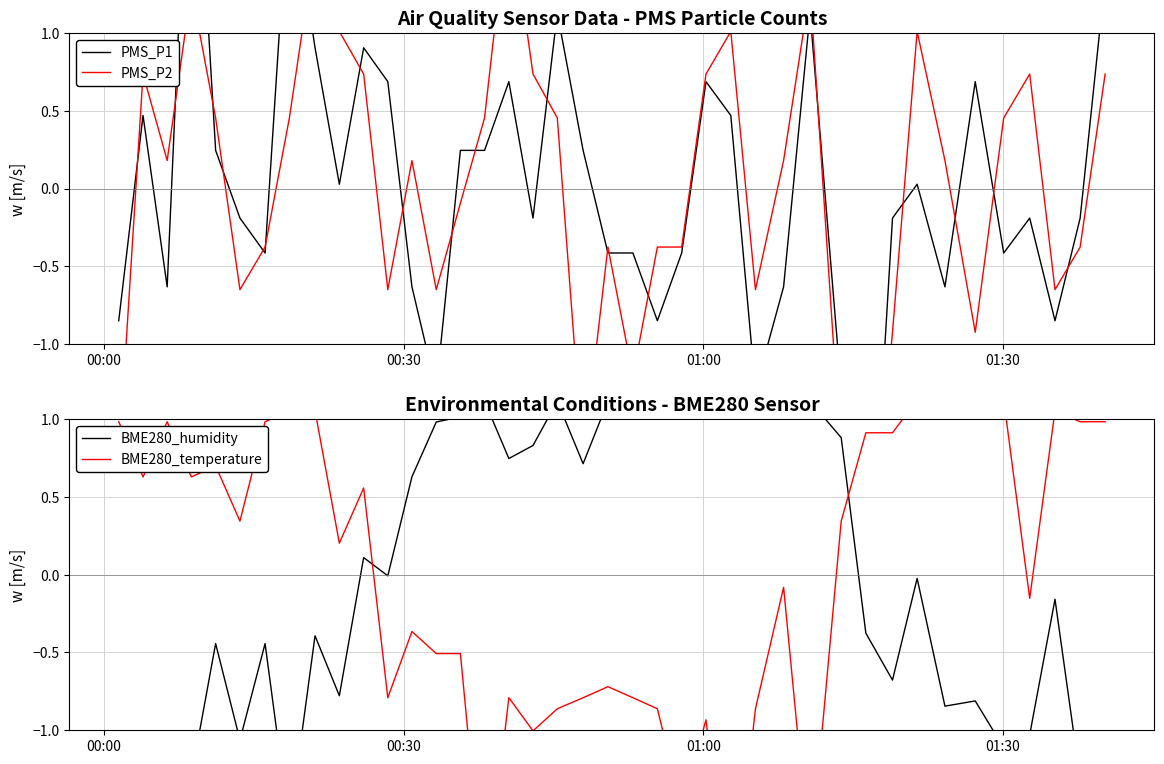

The value of BME280_temperature at 39 is 0.3. True or false?

False